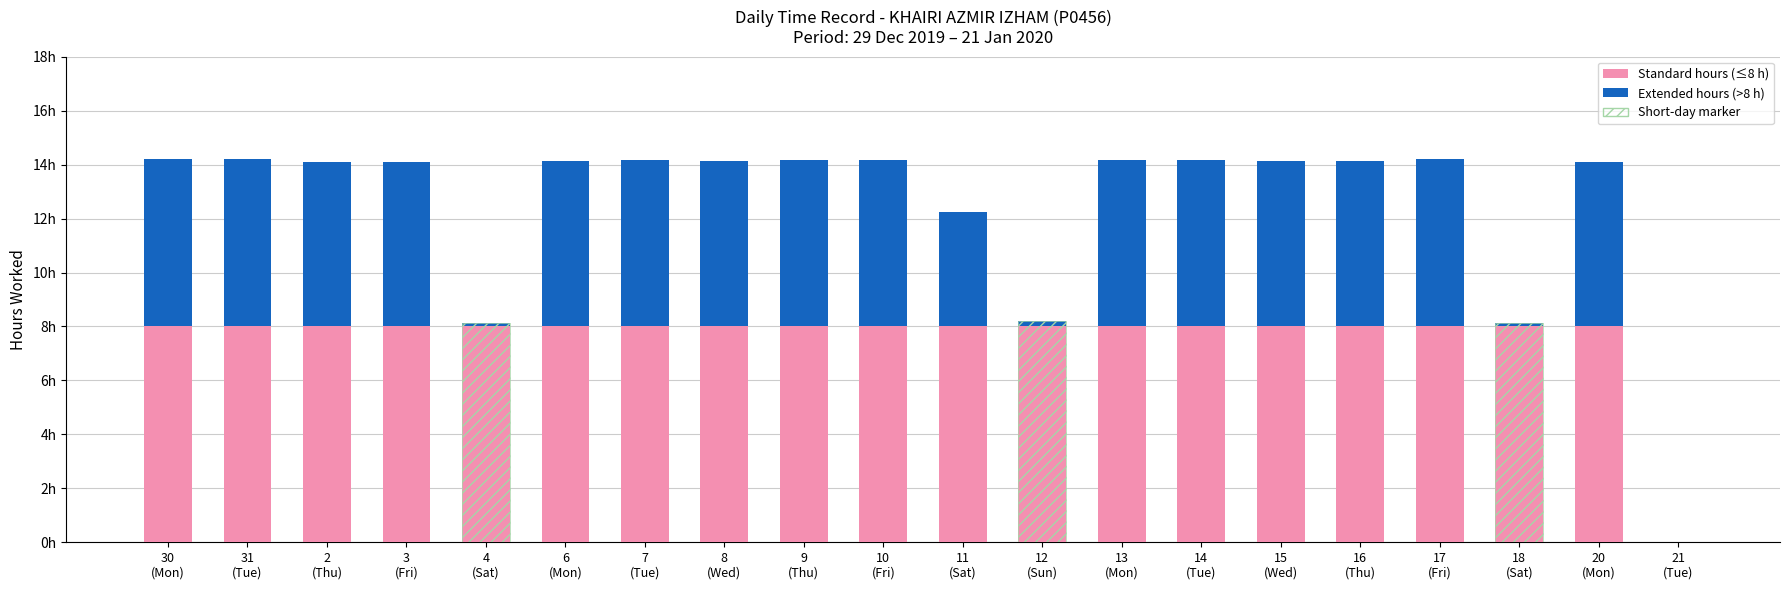

Is the value of Extended hours (>8h) at 2
(Thu) greater than the value of Standard hours (≤8h) at 9
(Thu)?

No